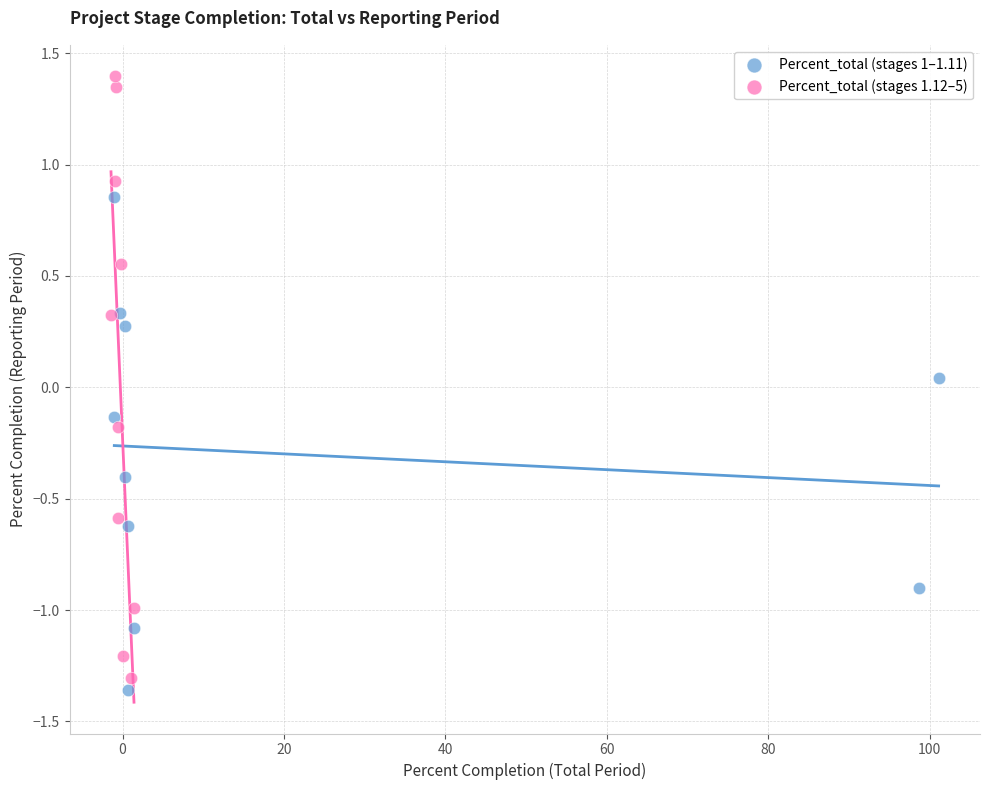

Which series has the widest spread of Y values?

Percent_total (stages 1.12–5)